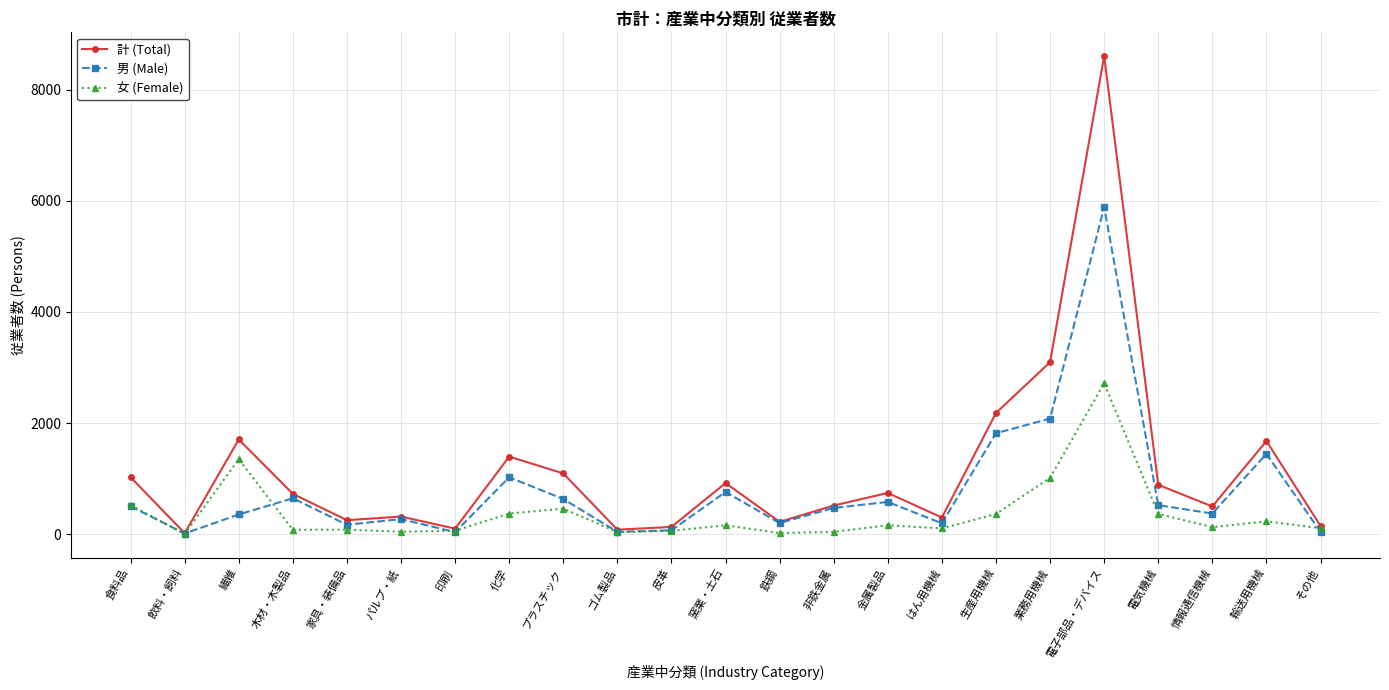

Rank the series by their average value, from highest to lowest.

計 (Total), 男 (Male), 女 (Female)